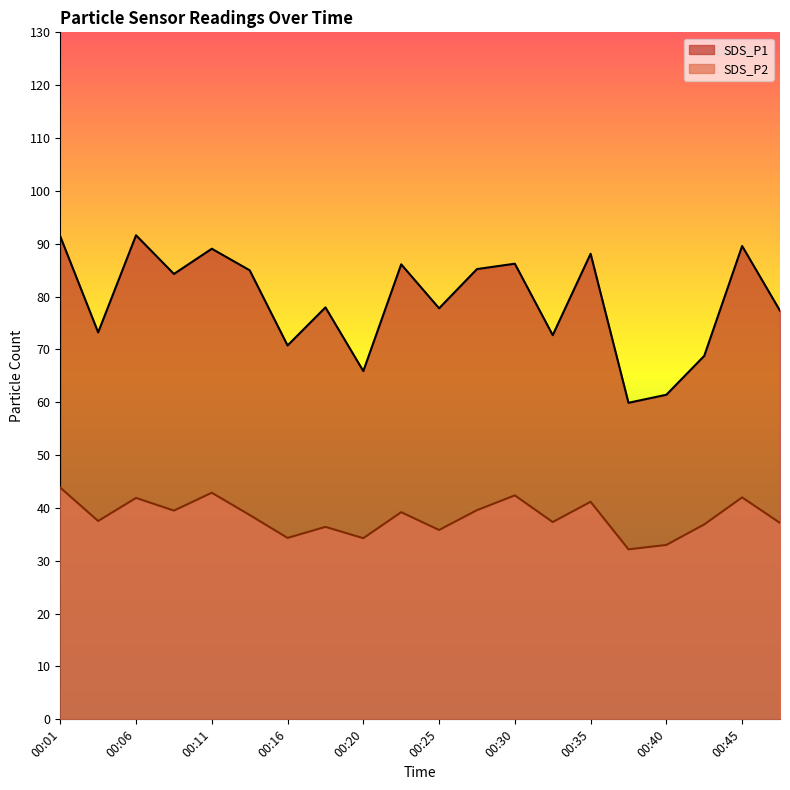

At which category is the sum across all series the highest?

00:01